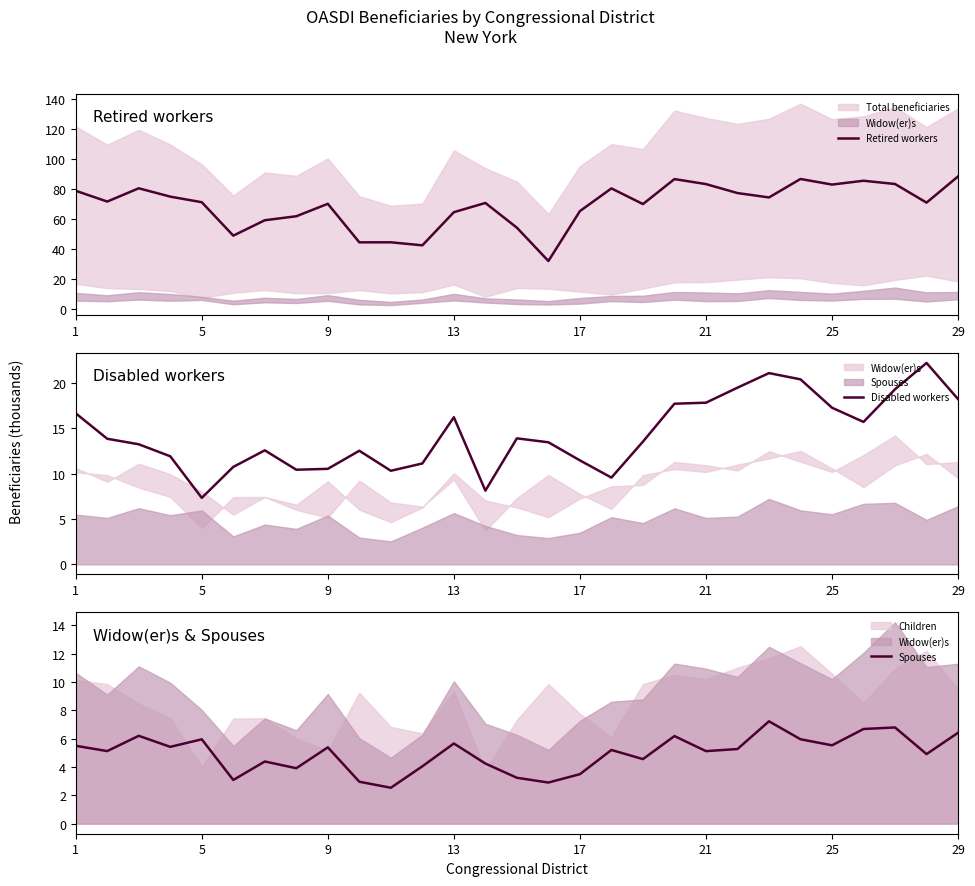

What is the lowest value of the Retired workers series?

31.9